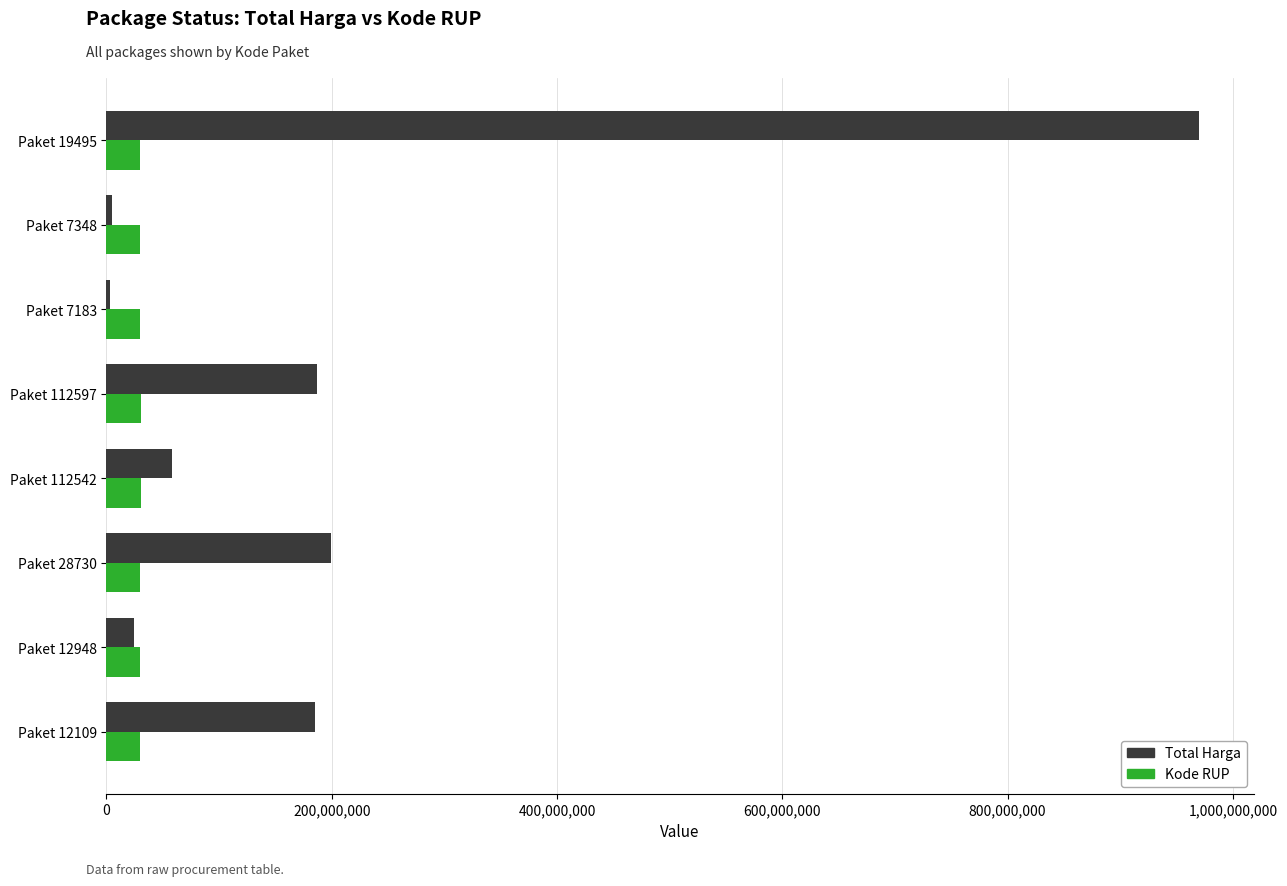

Which series has the widest spread of values?

Total Harga